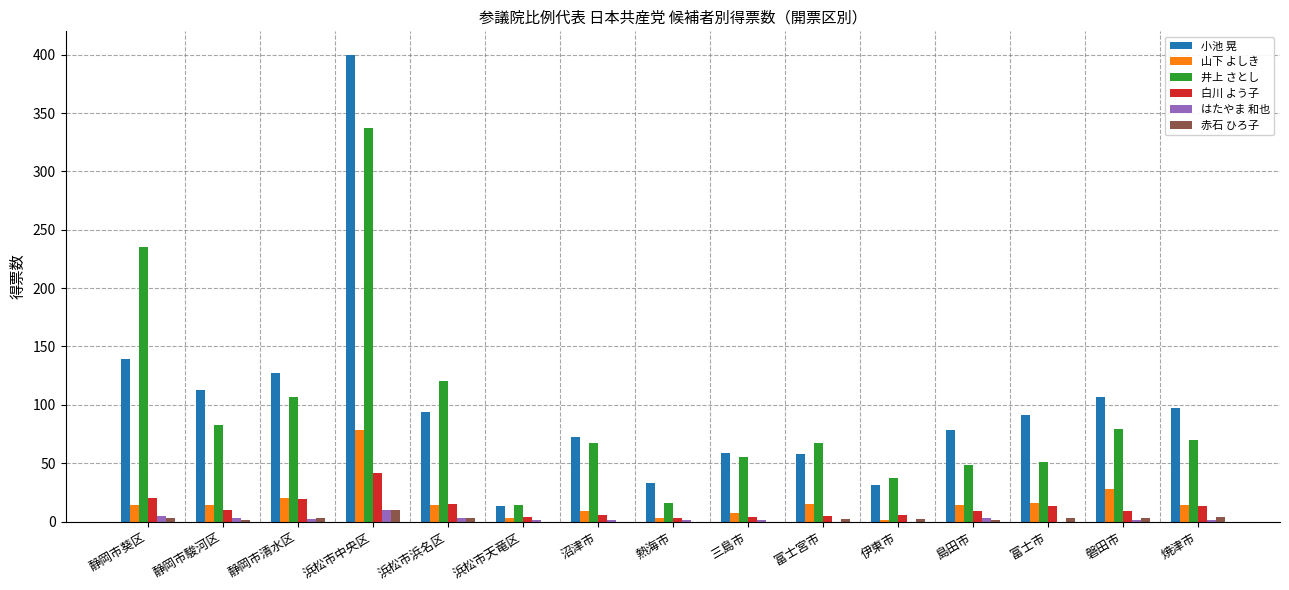

What is the sum of all 山下 よしき values?

250